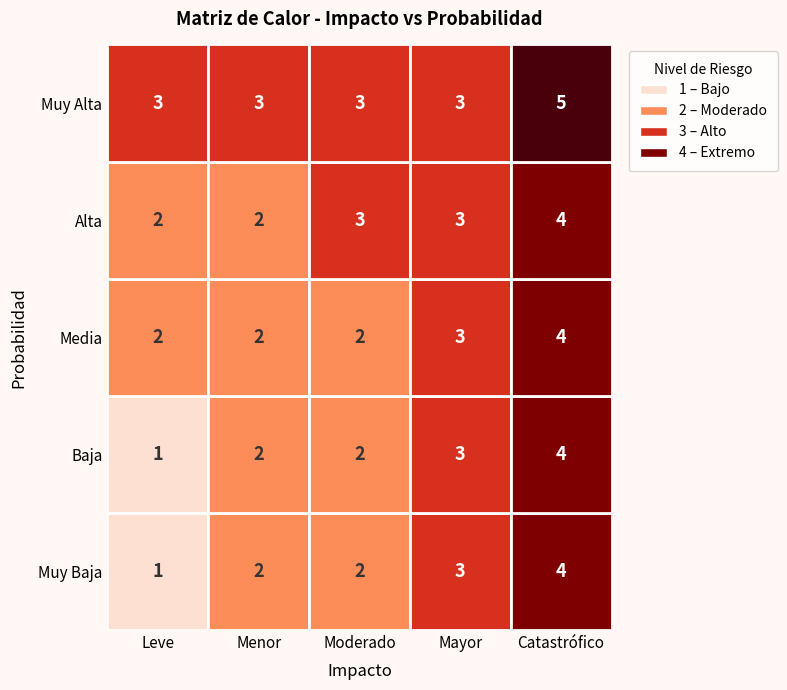

Count the Baja values in the range 2 to 3.

3